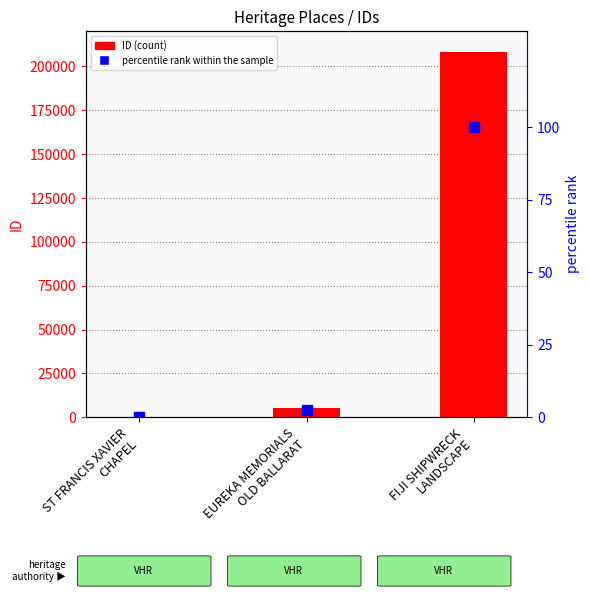

The value of percentile rank within the sample at FIJI SHIPWRECK
LANDSCAPE is 100.0. True or false?

True